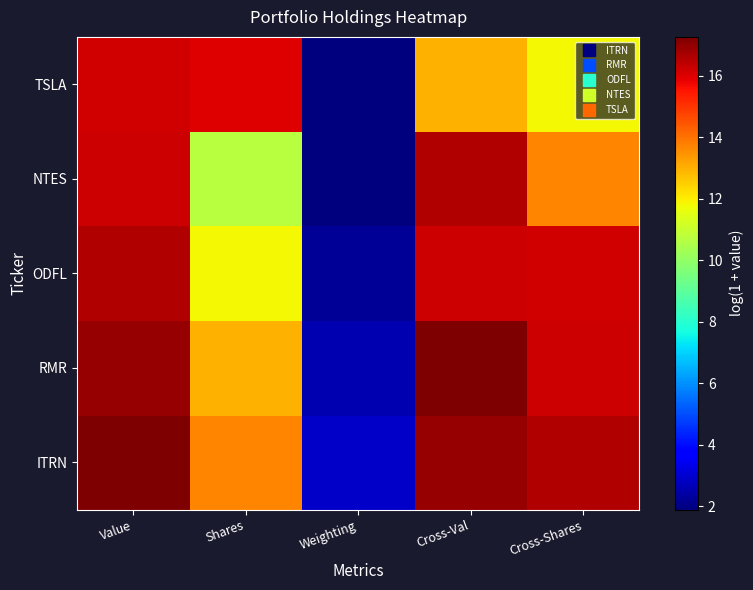

What is the total value across all series at Shares?

65.2